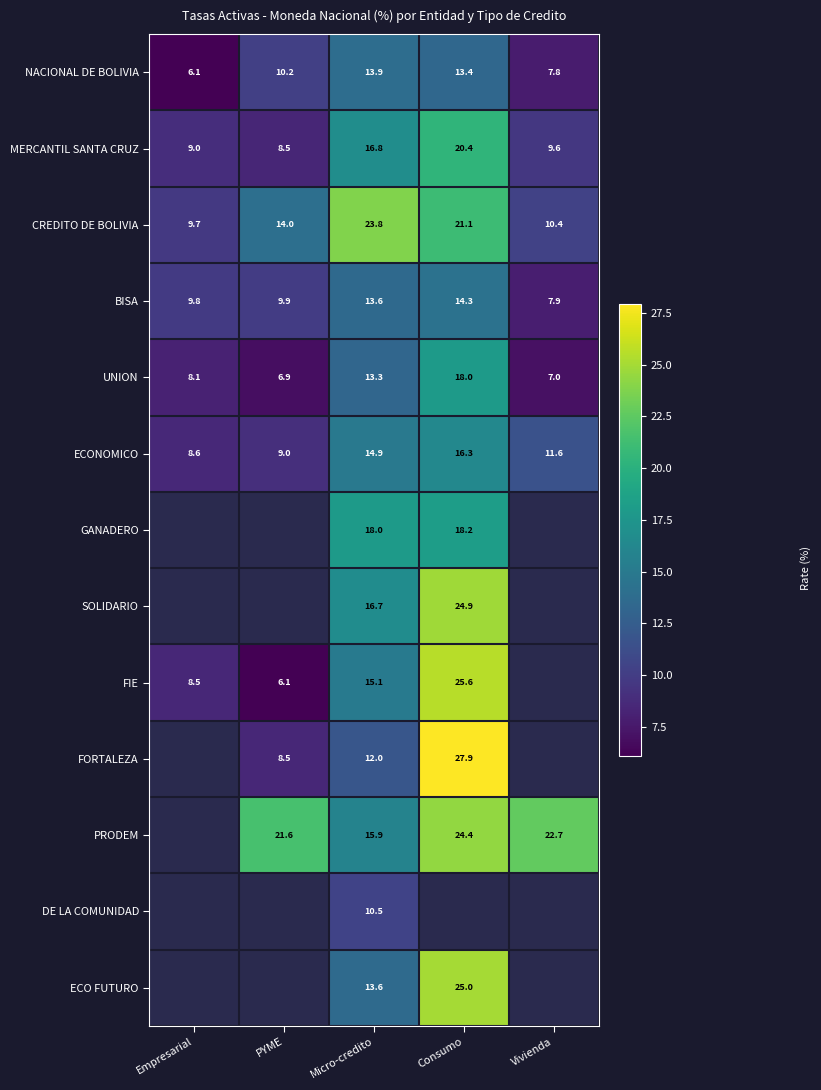

List the labels in order of ECONOMICO value, largest first.

Consumo, Micro-credito, Vivienda, PYME, Empresarial